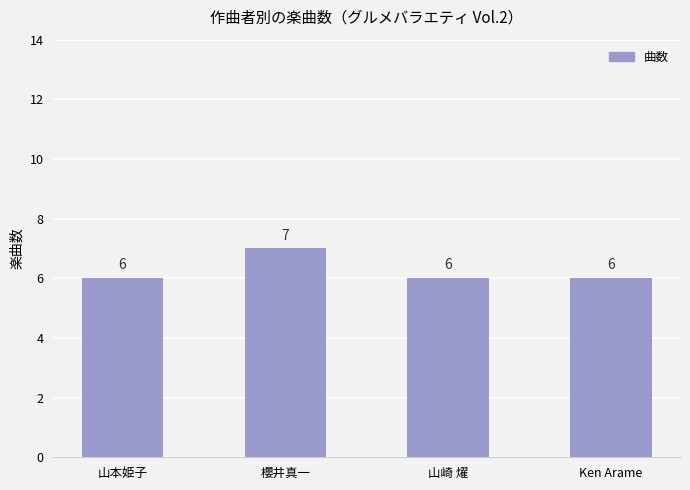

What is the average value?

6